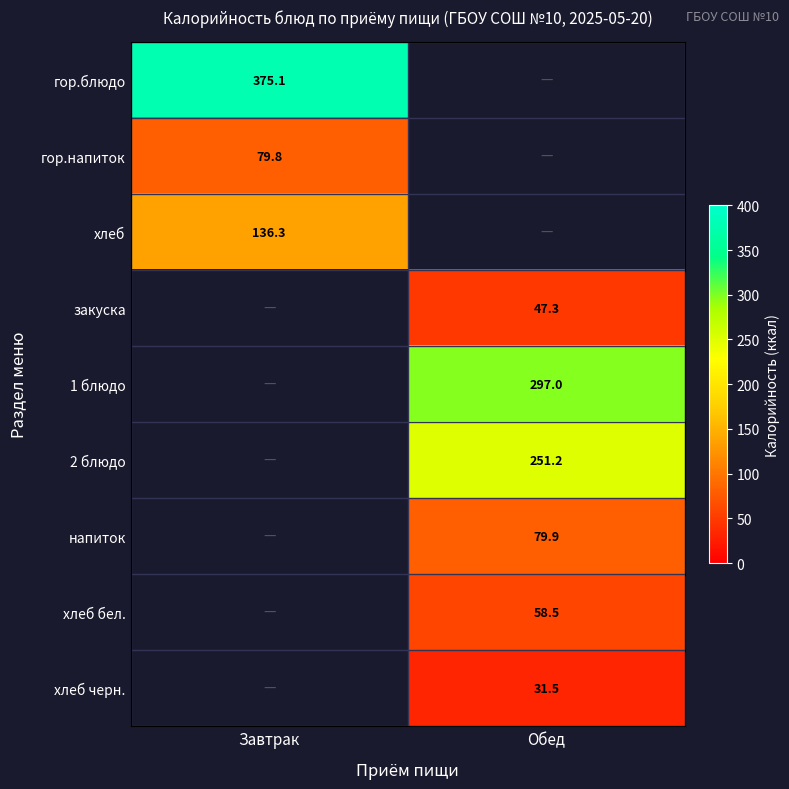

Which label corresponds to the largest value in the chart?

Завтрак